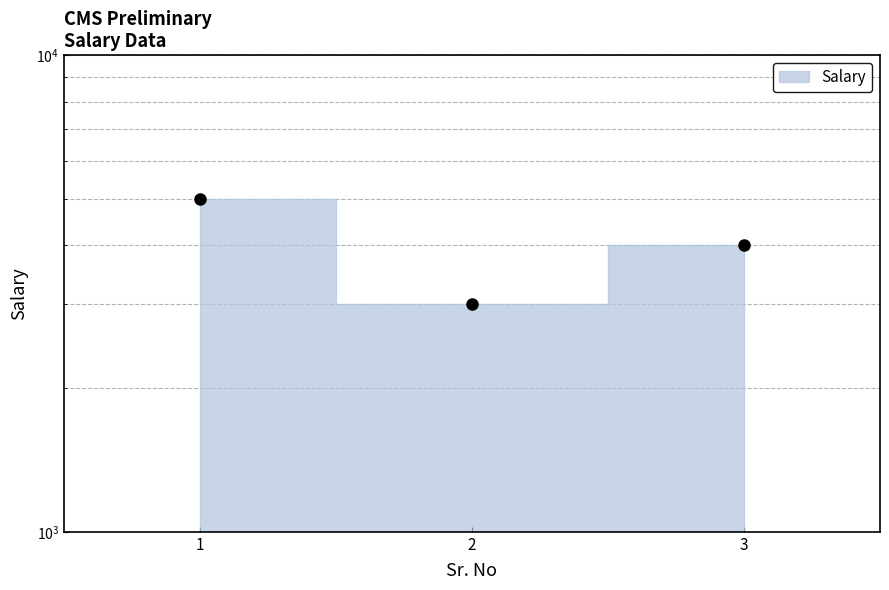

What value does the data have at 2?

3000